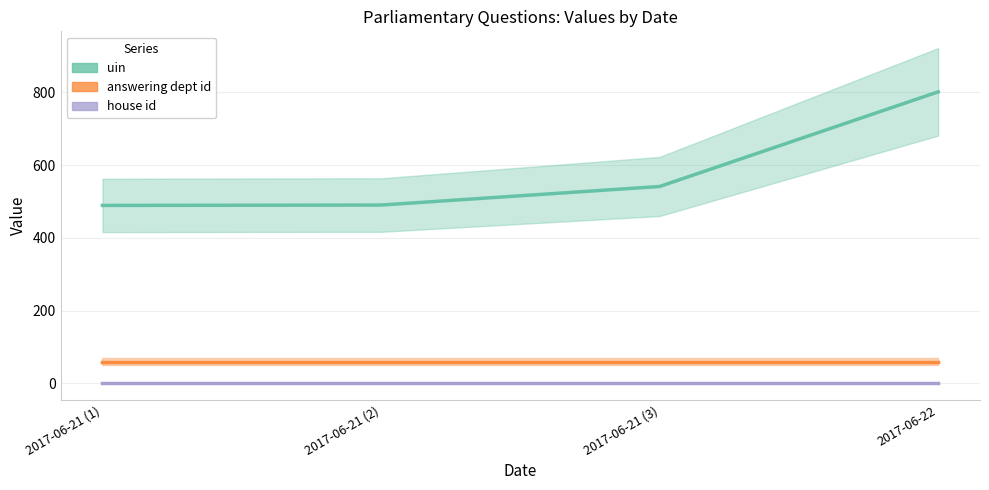

True or false: house id has a value of 1 at 2017-06-21 (1).

True